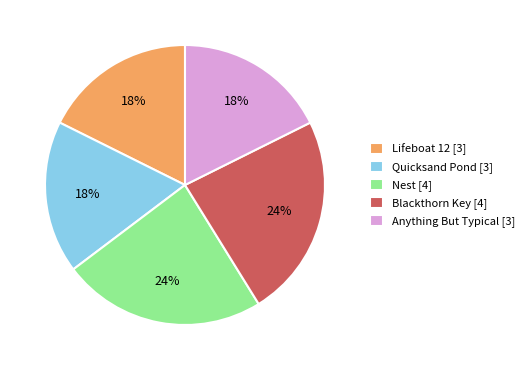

Is the sum of Anything But Typical [3] and Blackthorn Key [4] greater than half?

No